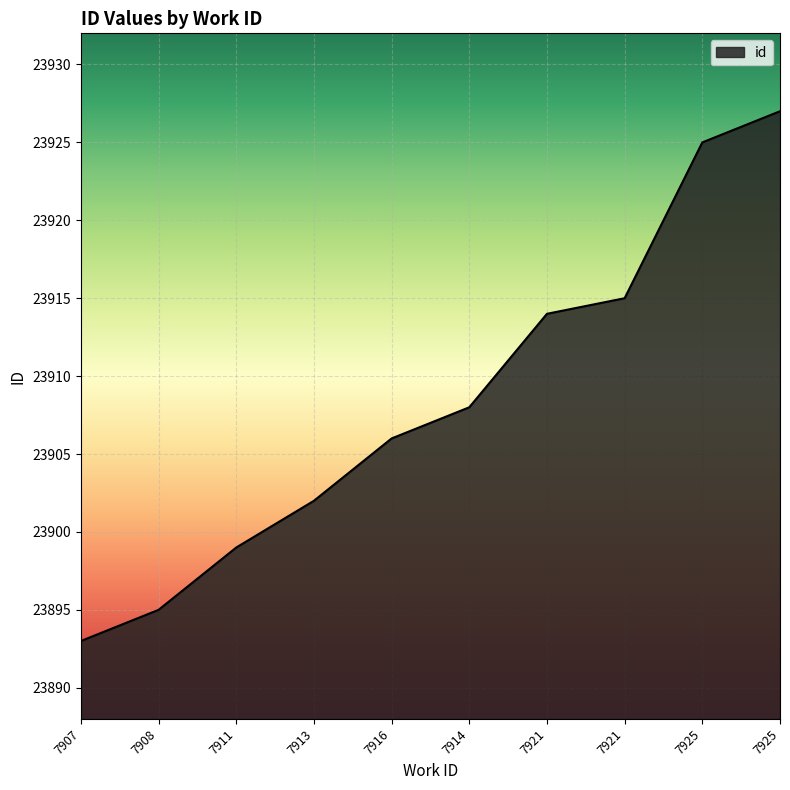

The value at 7914 is 23908. True or false?

True